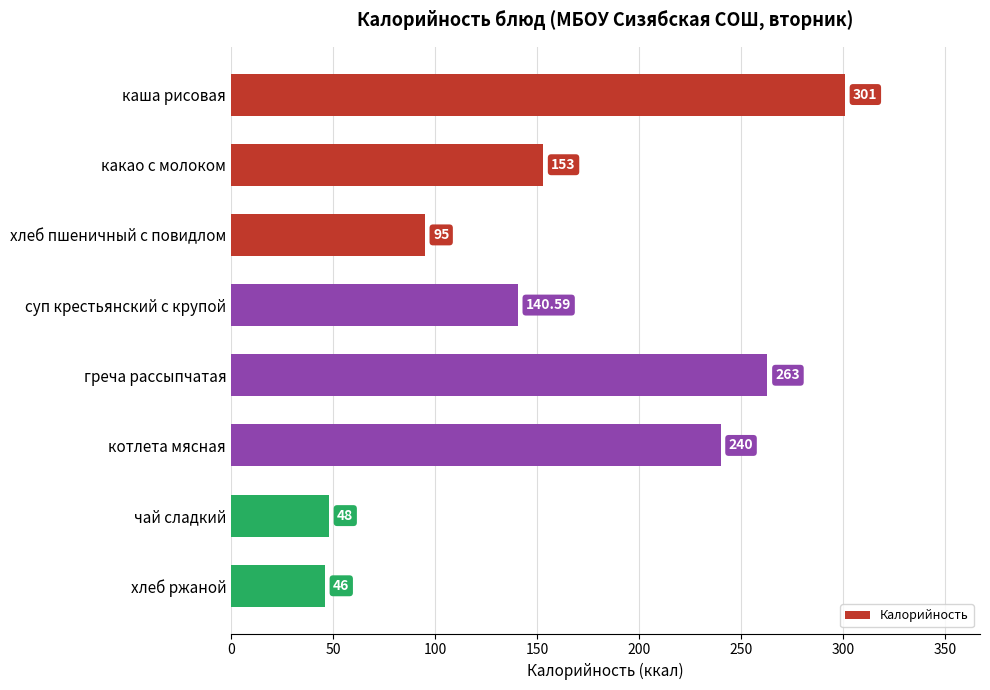

How many categories are shown in the chart?

8